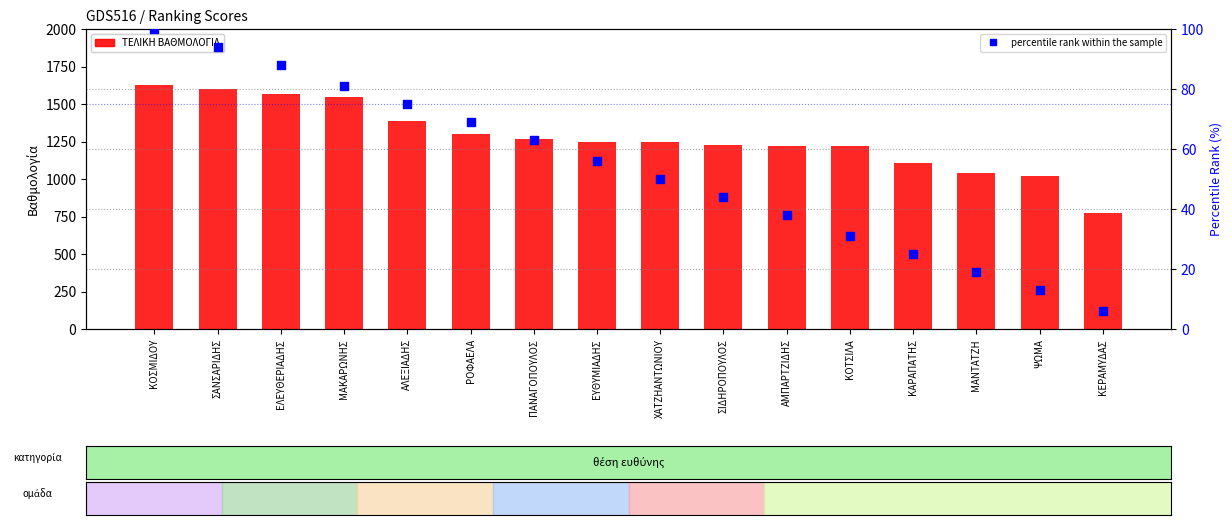

What is the total value across all series at ΣΑΝΣΑΡΙΔΗΣ?

1693.8